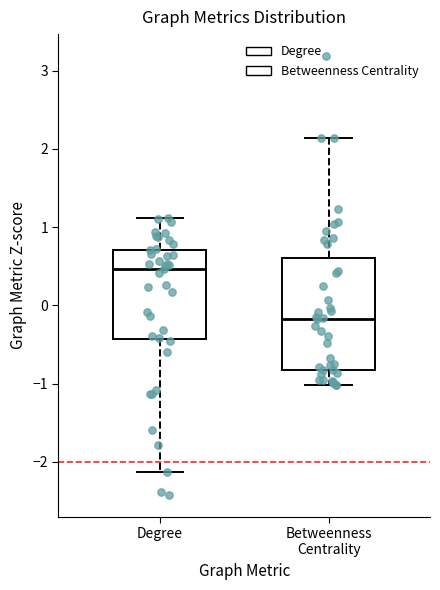

Which box is the tallest, from its lower edge to its upper edge?

Betweenness Centrality